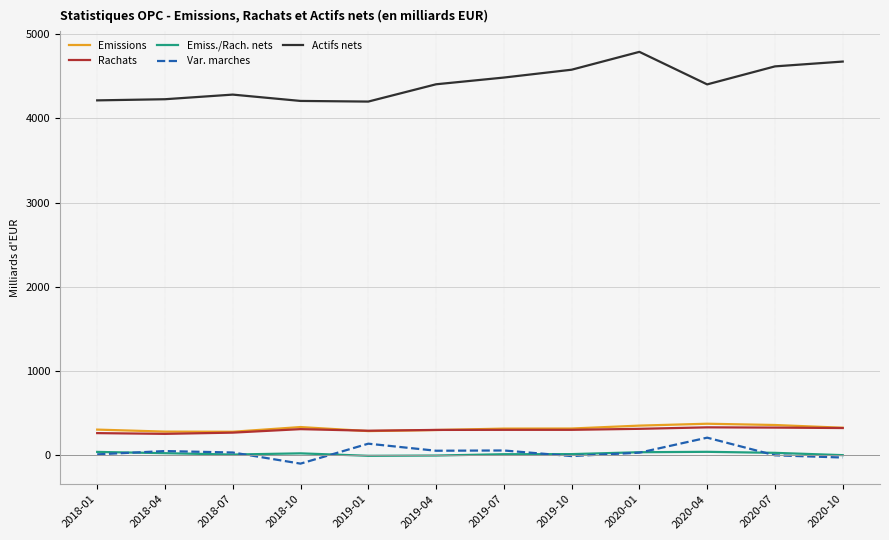

Which category has the highest value across all series?

2020-01